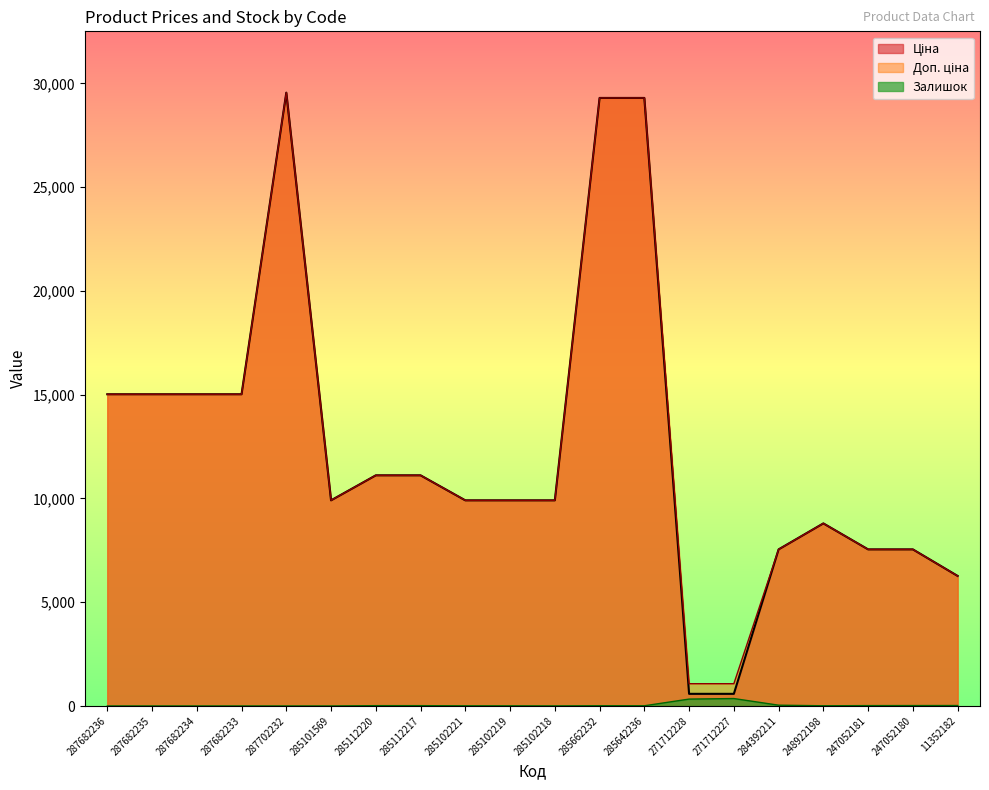

What is the total value across all series at 271712228?

1993.4